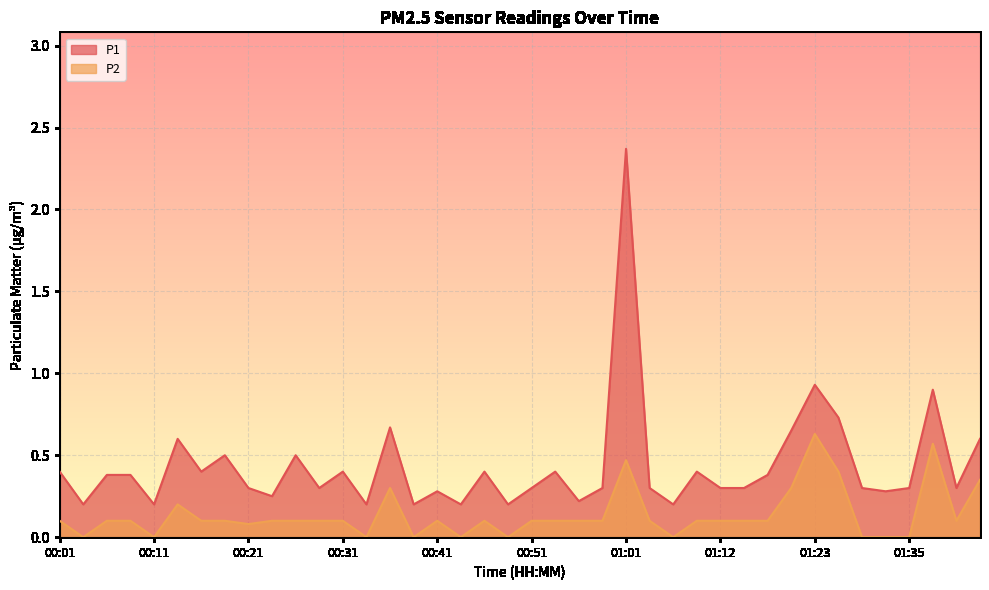

In P2, how many points are higher than both neighbors (excluding endpoints)?

7